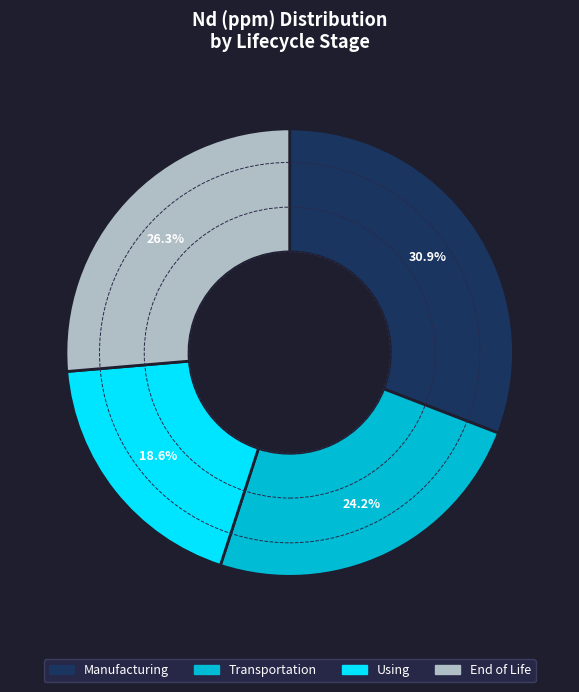

How many slices are in this pie chart?

4